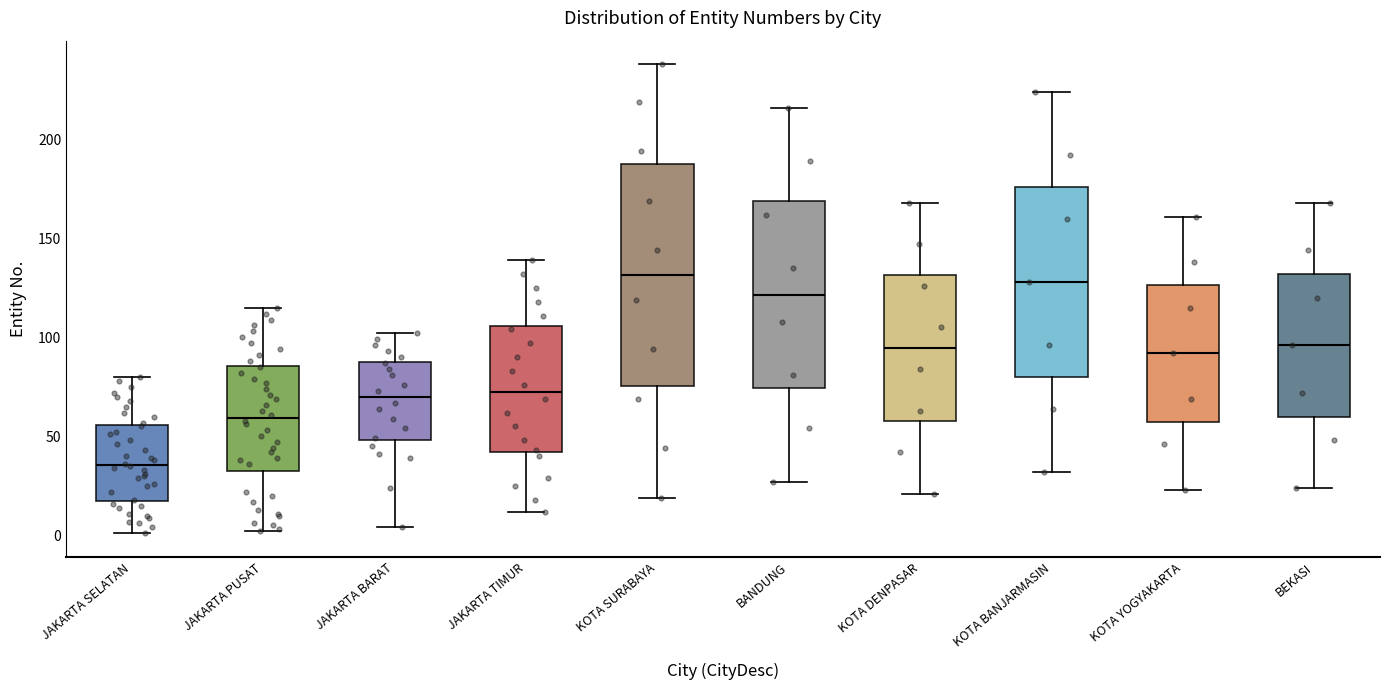

Which box is the tallest, from its lower edge to its upper edge?

KOTA SURABAYA